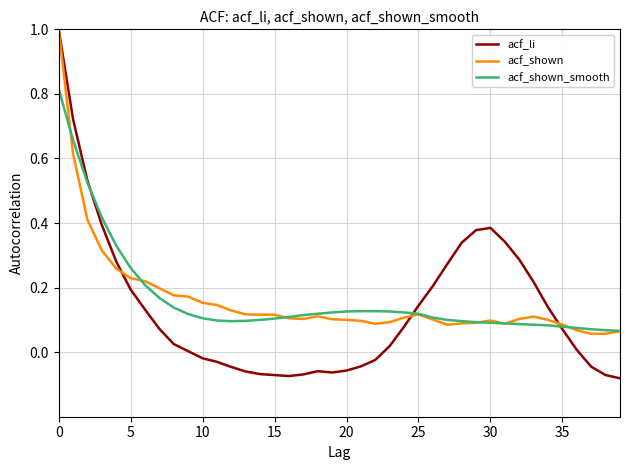

What is the maximum value shown in the chart?

1.0